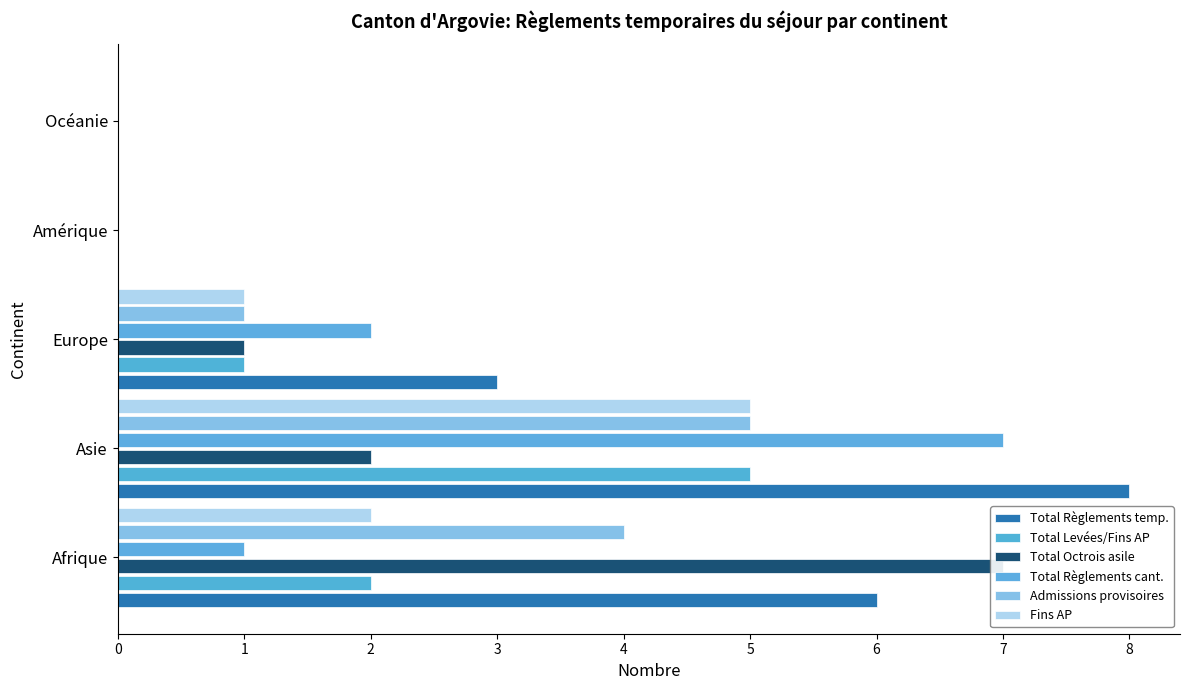

Count the number of data series in this chart.

6